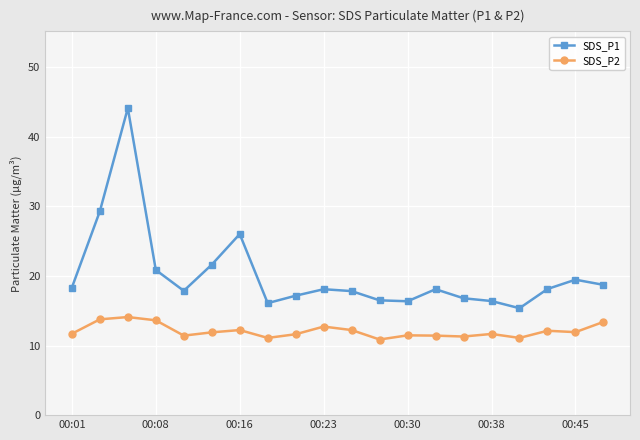

What is the value of the SDS_P2 point at the 7th from the left?

12.2